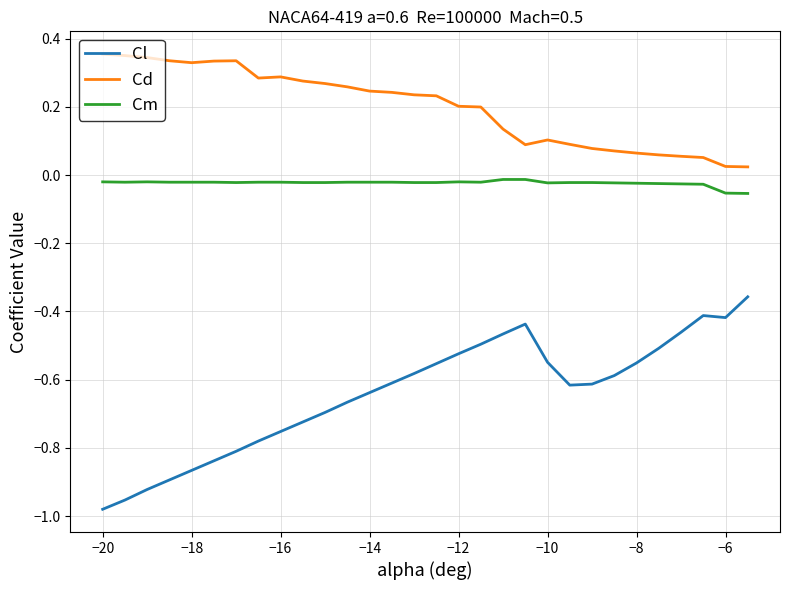

True or false: Cl and Cd cross at least once.

False